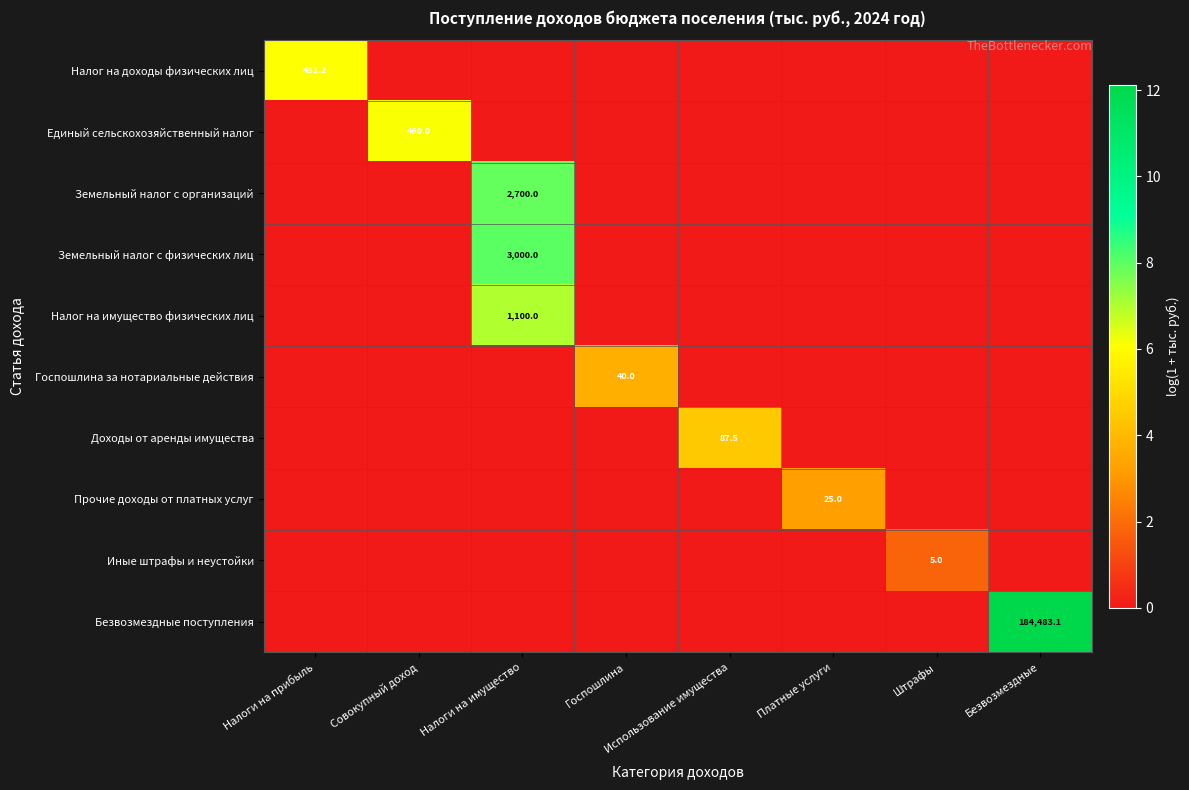

True or false: Налог на доходы физических лиц has a value of 431.2 at Налоги на прибыль.

True